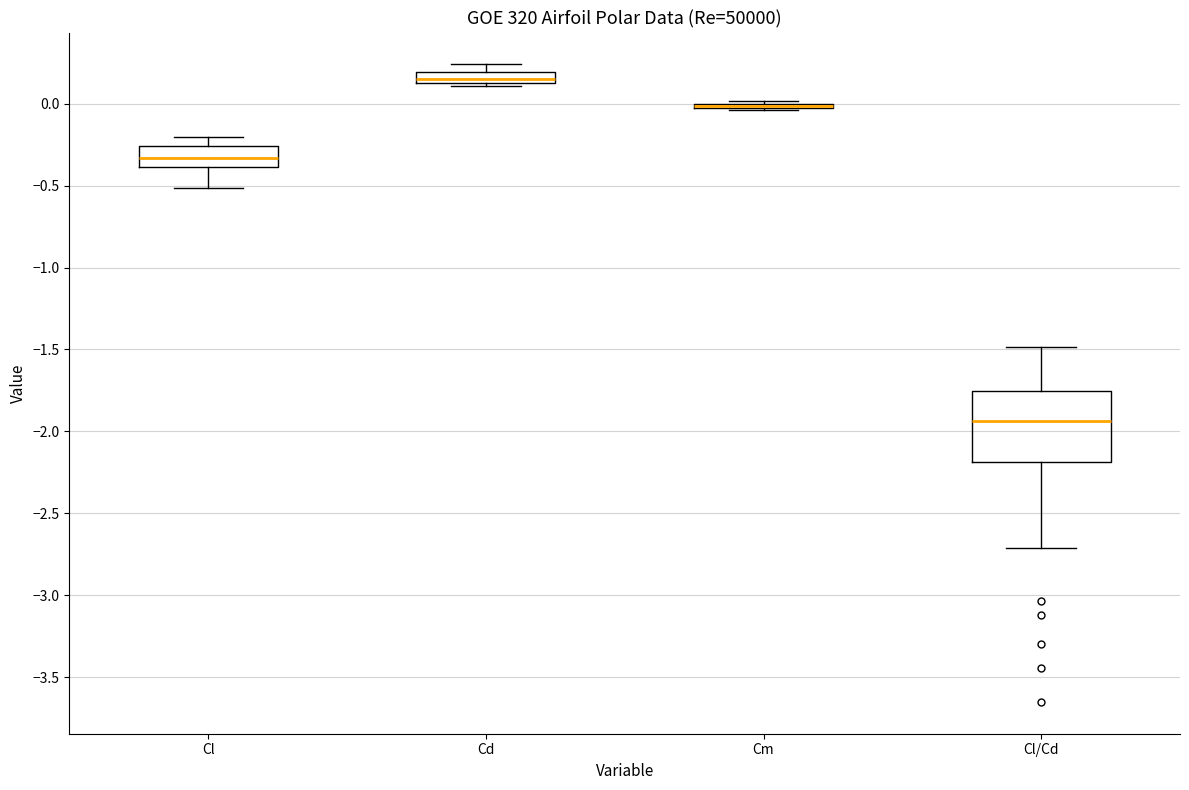

Which box is the tallest, from its lower edge to its upper edge?

Cl/Cd